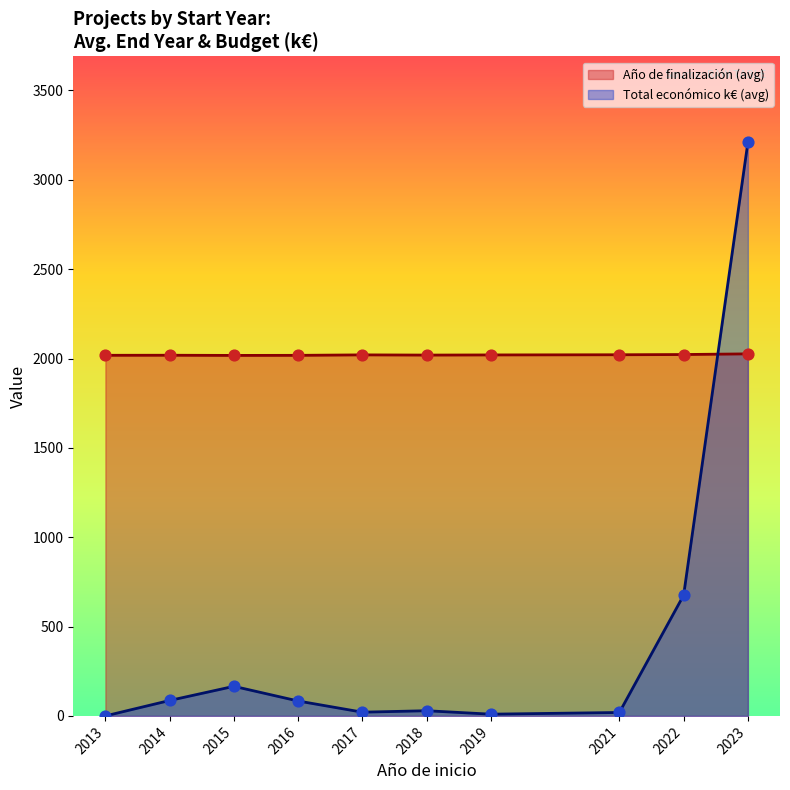

Which series has the widest spread of Y values?

Total económico (k€)